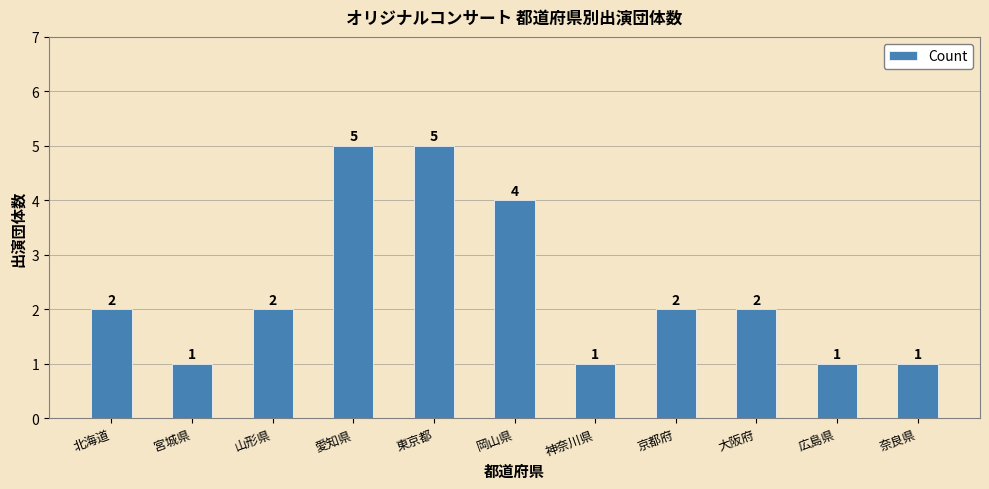

Reading right to left, list all the values displayed in this chart.

奈良県=1	広島県=1	大阪府=2	京都府=2	神奈川県=1	岡山県=4	東京都=5	愛知県=5	山形県=2	宮城県=1	北海道=2